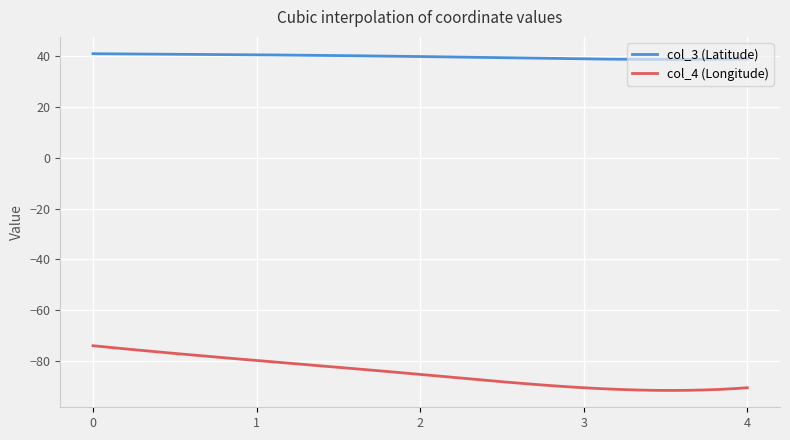

Does the chart have visible grid lines?

Yes